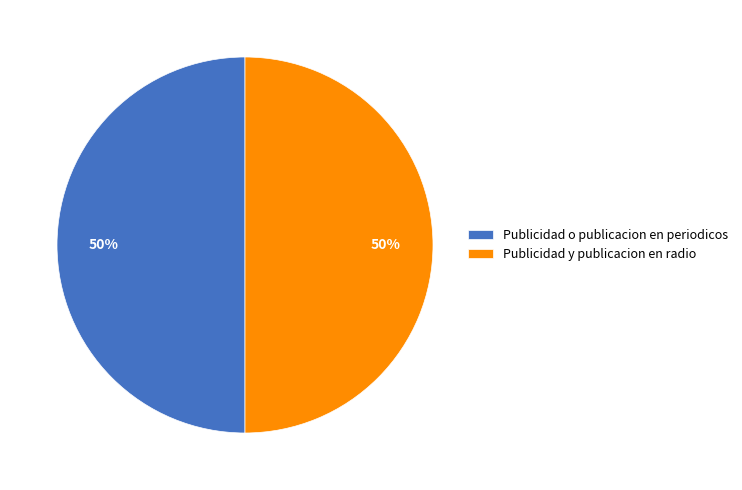

To the nearest percent, what is the average slice percentage?

50%